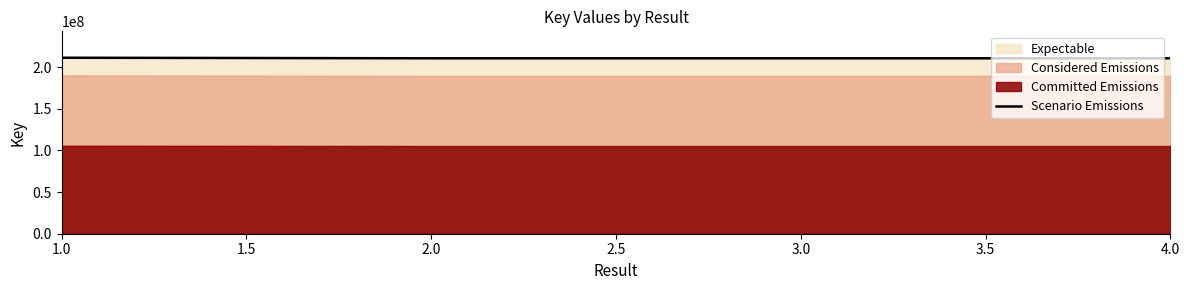

True or false: Scenario Emissions has more than 2 interior local peaks.

False